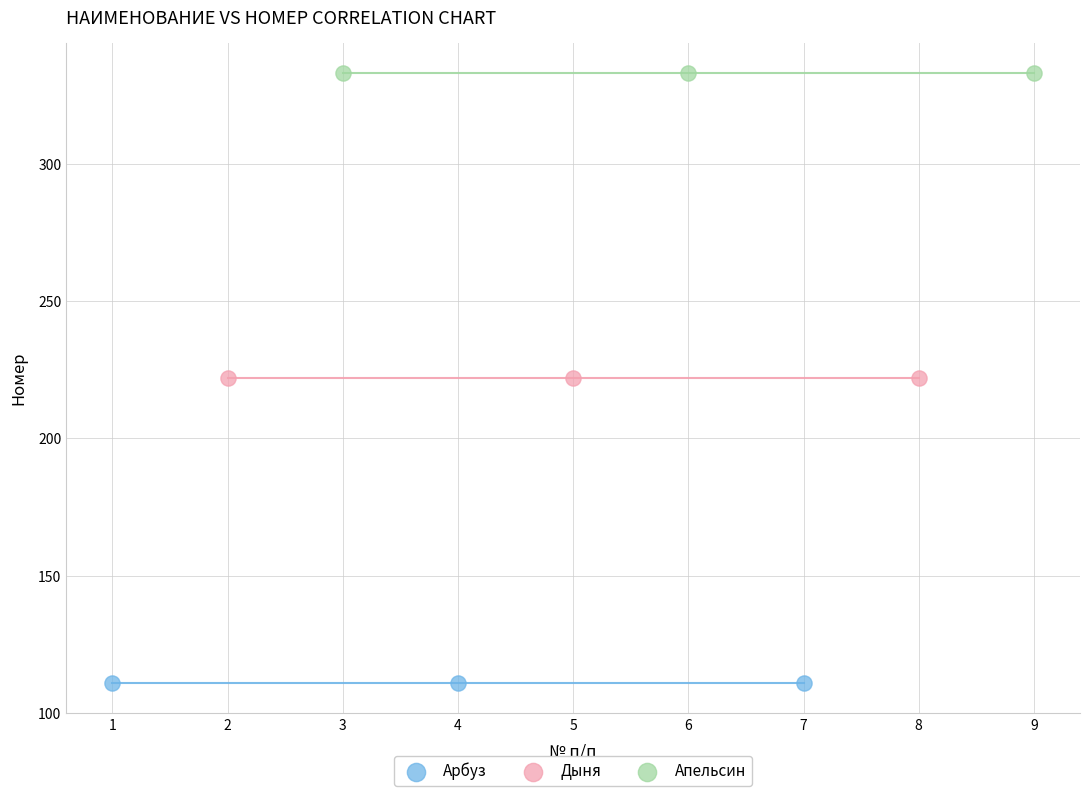

Which series contains the highest Y value?

Апельсин